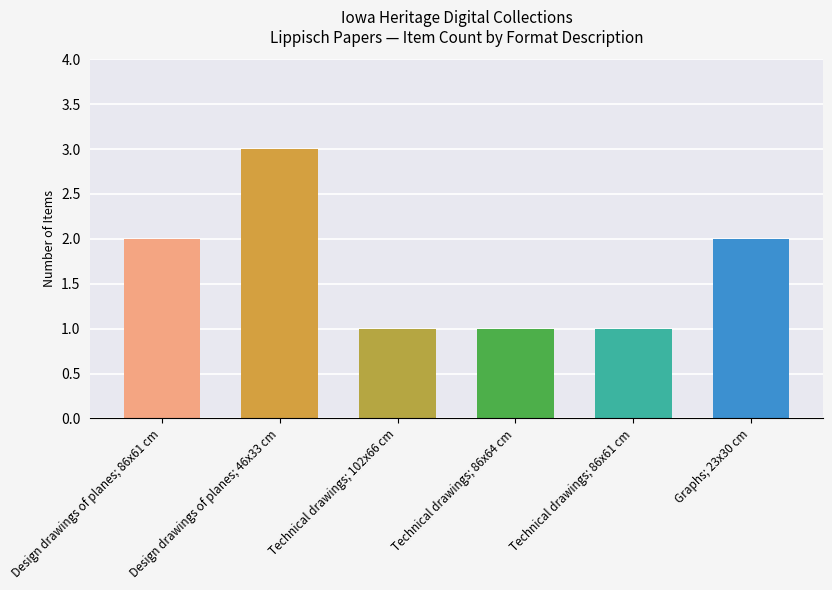

What position from the right is Technical drawings; 86x64 cm?

3